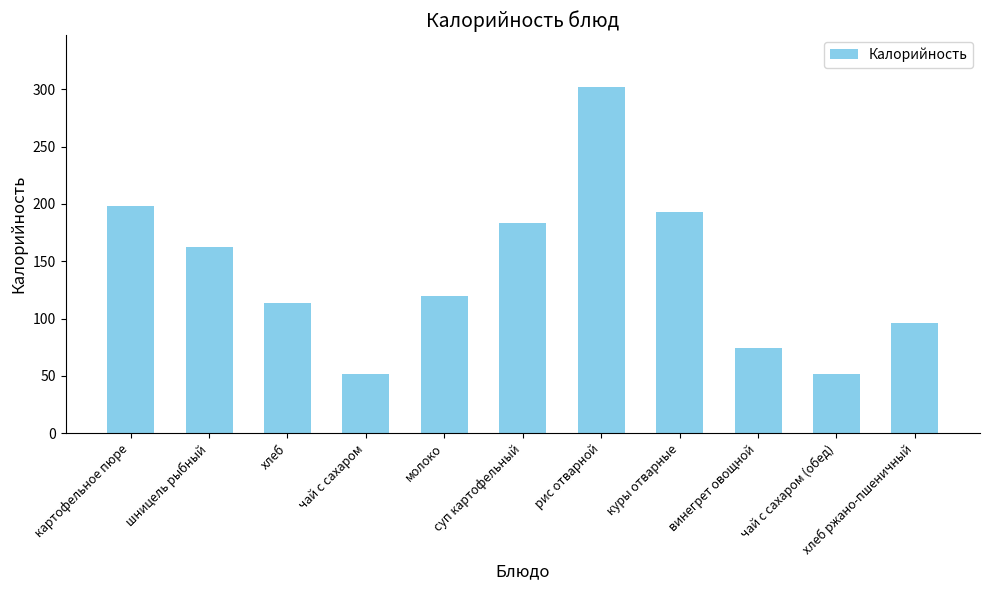

Does the chart contain stacked bars?

No